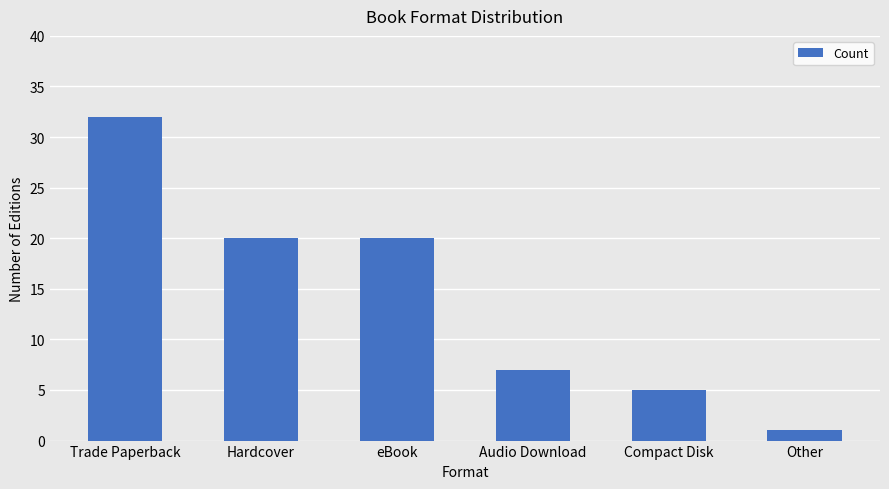

At which category does the chart reach its minimum across all series?

Other